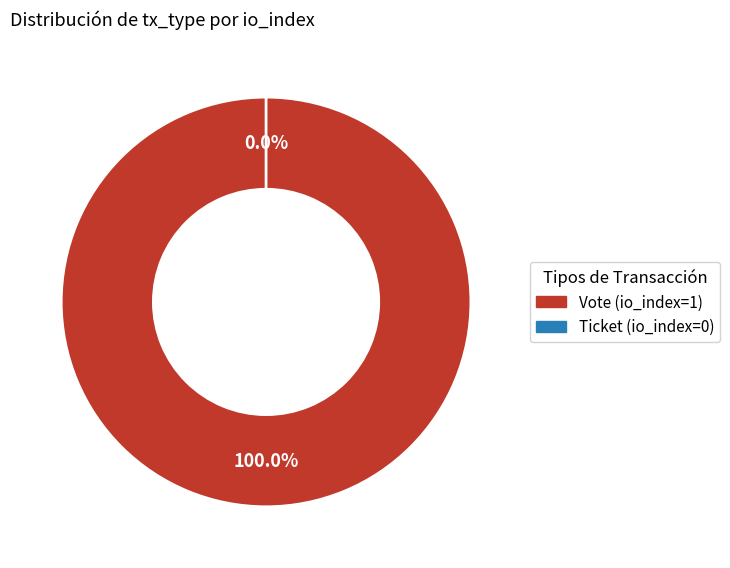

Is the sum of Vote (io_index=1) and Ticket (io_index=0) greater than half?

Yes